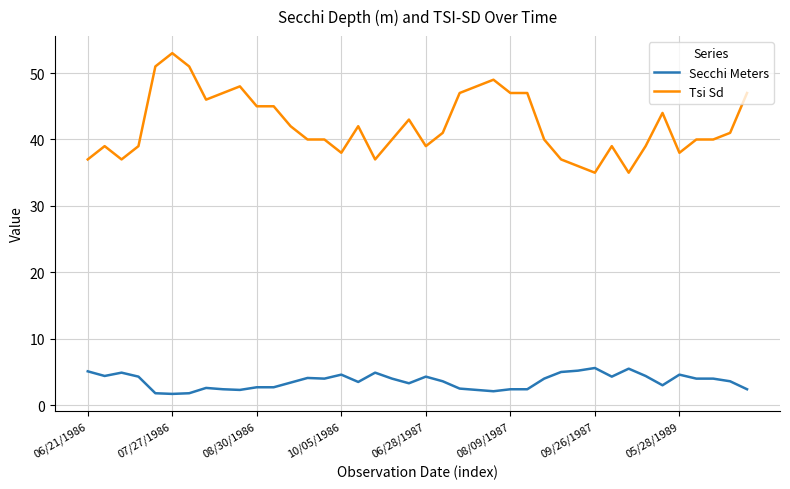

Which series has the largest total across all categories?

Tsi Sd